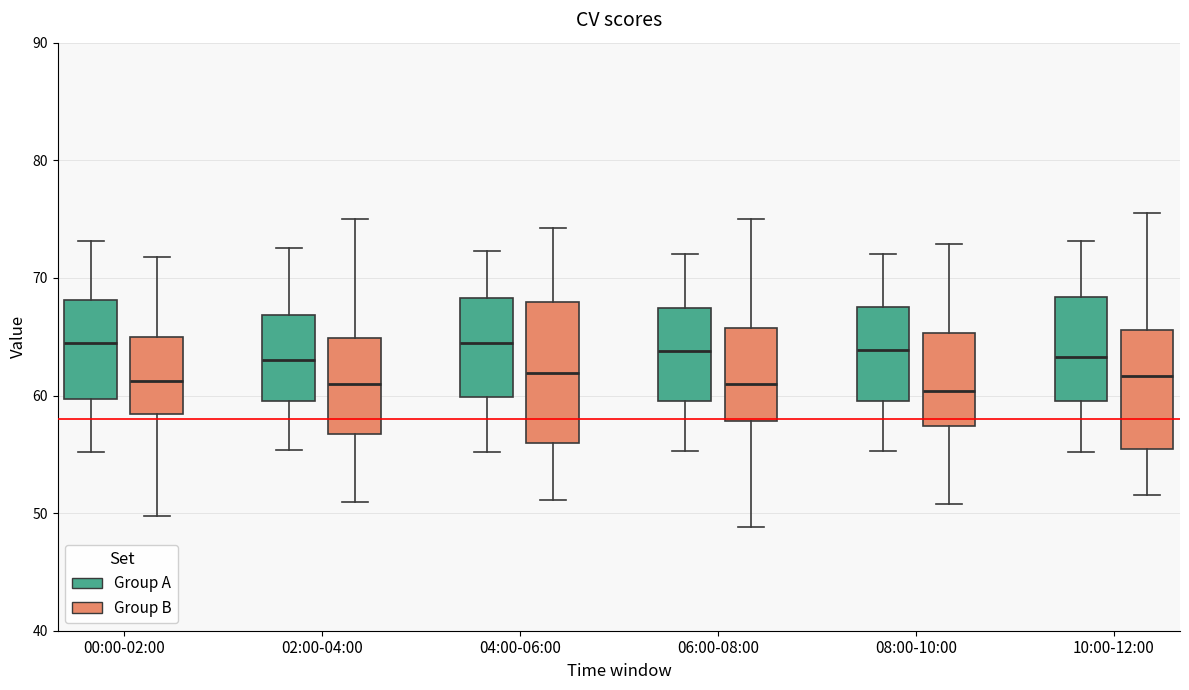

Where is the upper edge of the box for 06:00-08:00 (Group A) on the y-axis? The values are not printed on the chart, so give them approximately, as read against the axis.

67